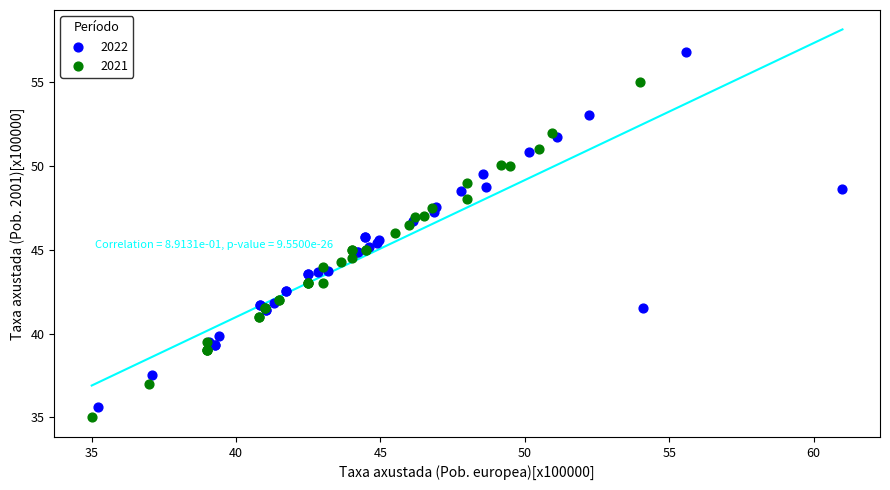

Which series has the largest Y range (max minus min)?

2022